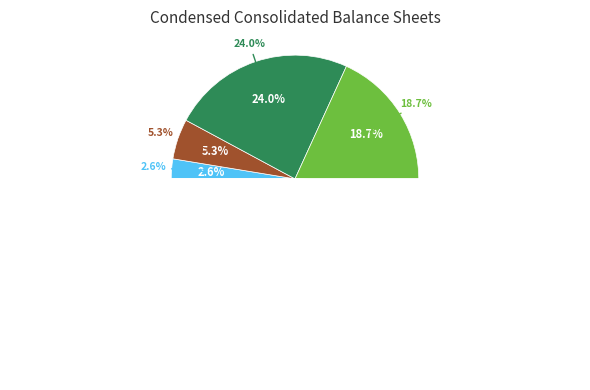

Do Treasury stock shares and Class B shares issued together represent more than half of the pie?

No